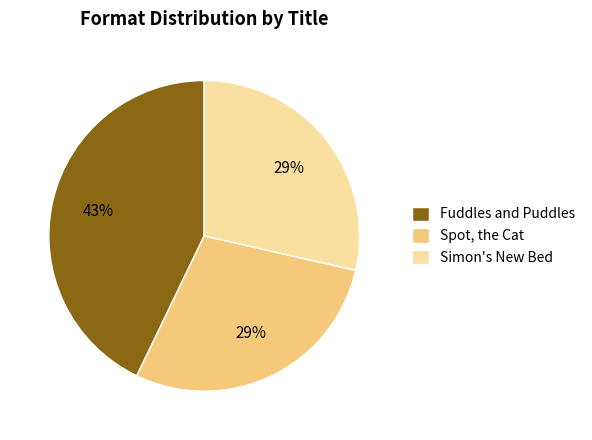

To the nearest percent, what percentage of the pie is Fuddles and Puddles?

43%